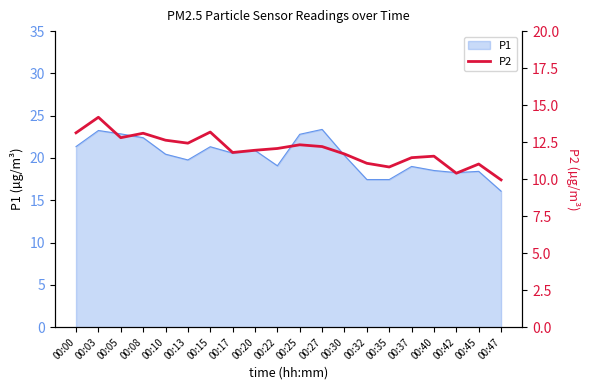

The P1 series shows 4.9 at 00:05. True or false?

False